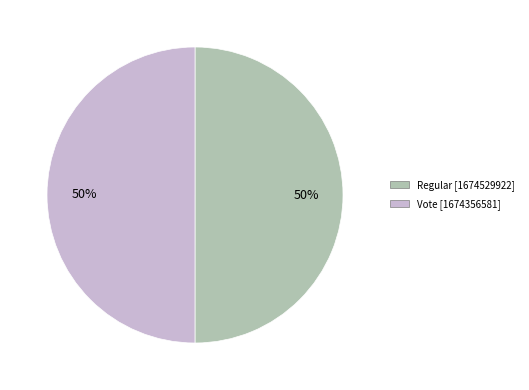

To the nearest percent, what percentage of the pie is Vote?

50%